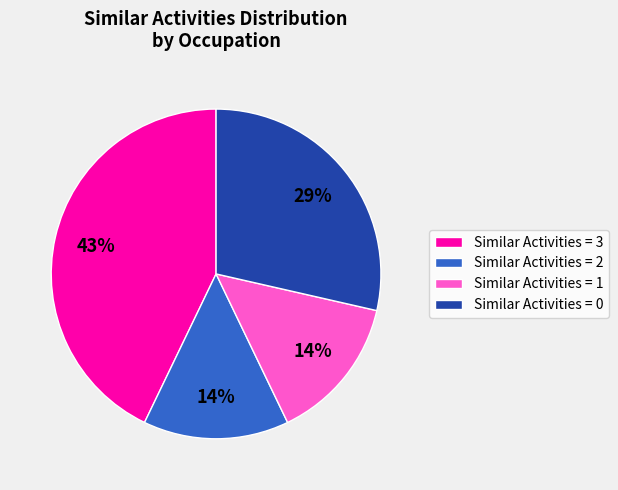

True or false: Similar Activities = 0 accounts for 22% of the total.

False